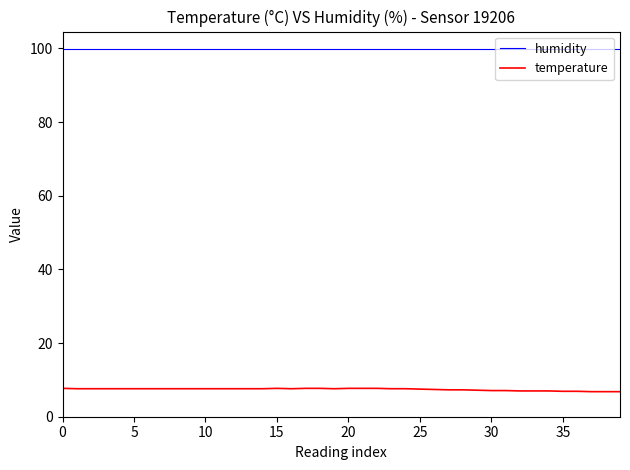

True or false: temperature and humidity cross at least once.

False